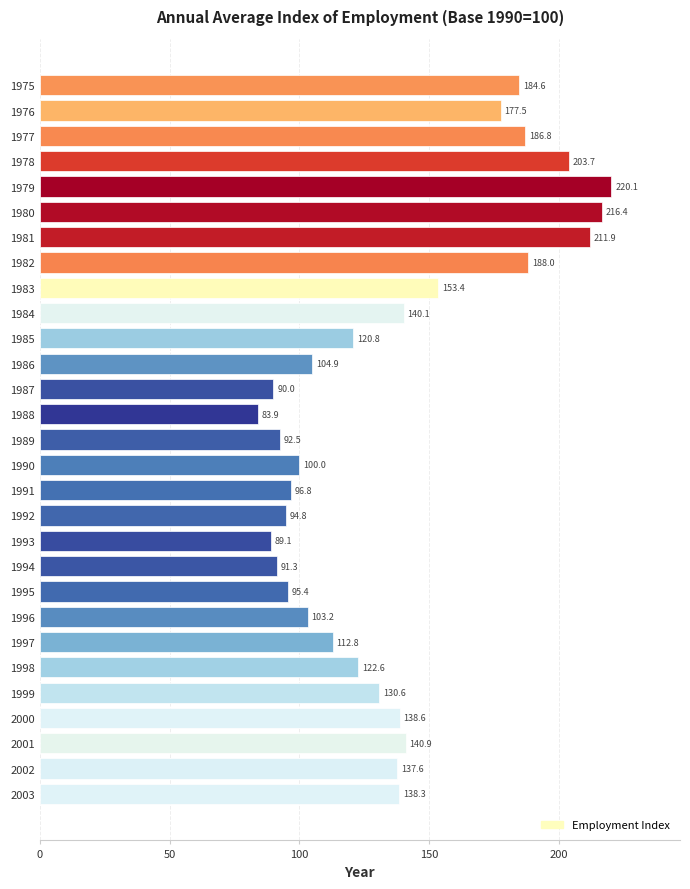

Is it true that the value at 1995 is 95.4?

True